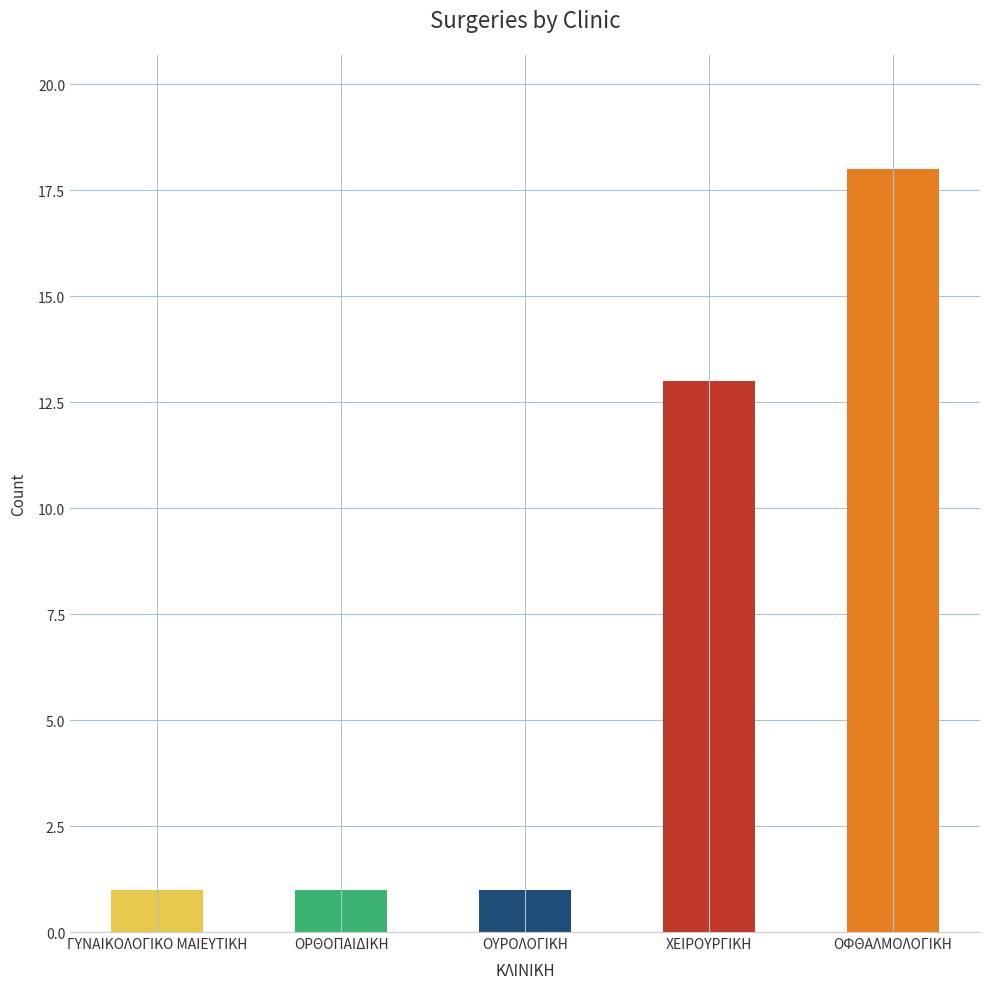

What is the sum of all values?

34